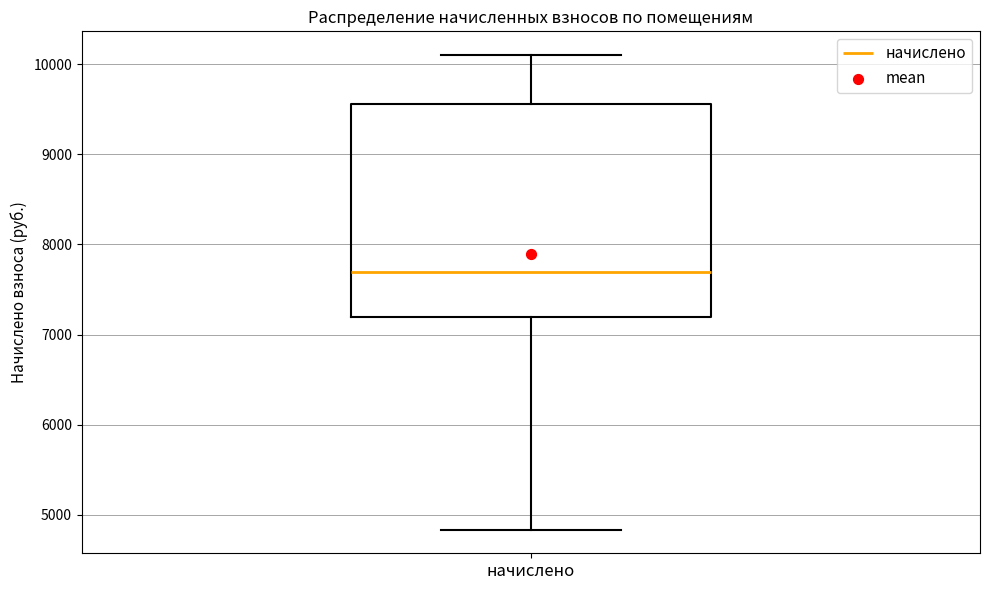

Read this box plot against the y-axis: the position of the median line, the range covered by the box, and the ends of both whiskers. The values are not printed on the chart, so give them approximately, as read against the axis.

median 7700, box 7200 to 9600, whiskers 4800 to 10100